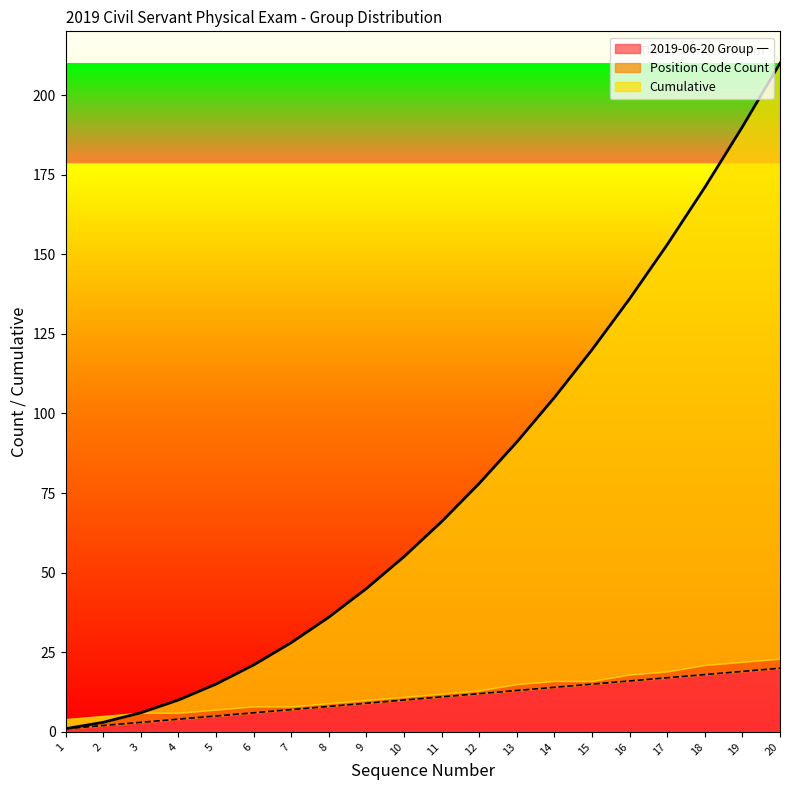

Between 20 and 6, which is larger?

20